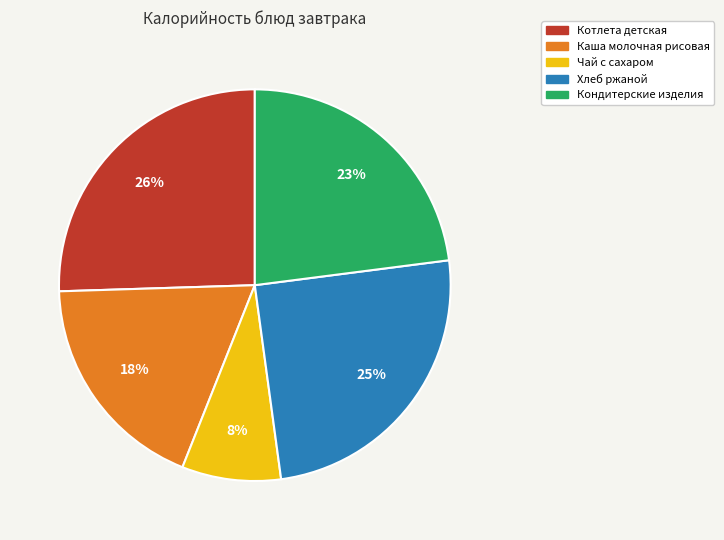

To the nearest percent, what is the difference between the Чай с сахаром and Каша молочная рисовая slice percentages?

10%